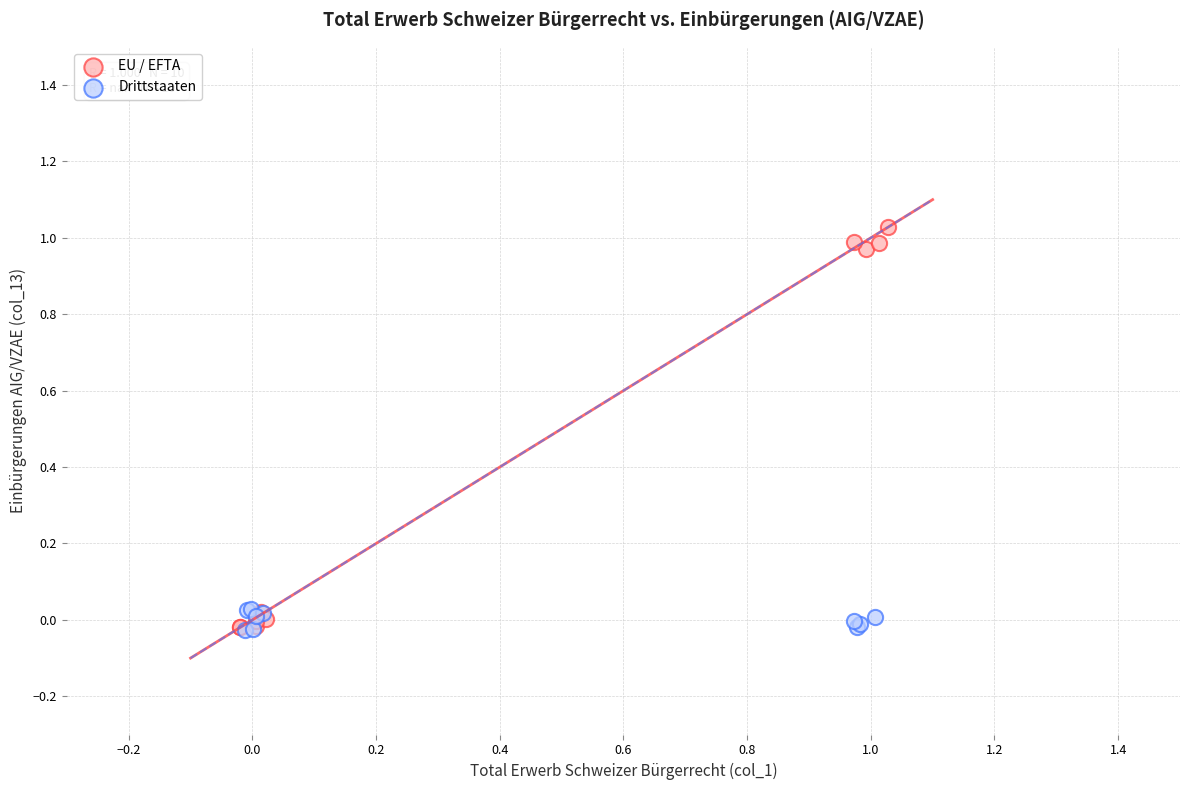

Which series has the widest spread of Y values?

EU / EFTA